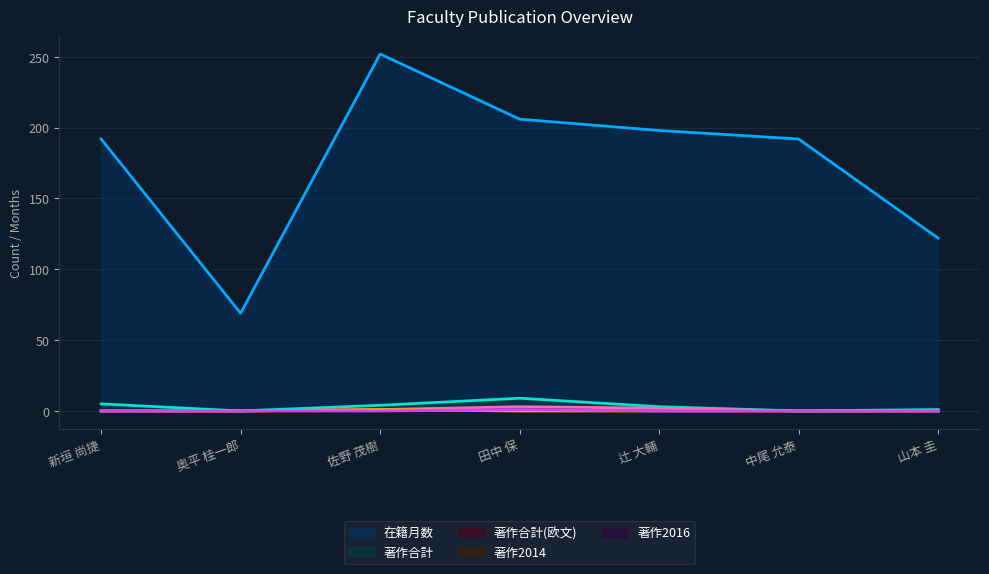

At how many categories does at least one series exceed 44?

7